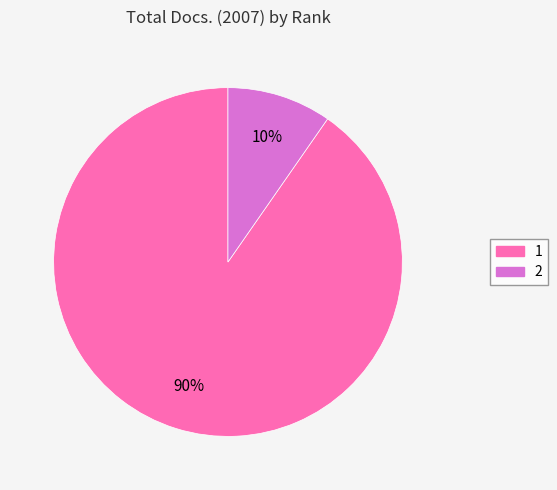

The 1 slice represents 99% of the pie. True or false?

False